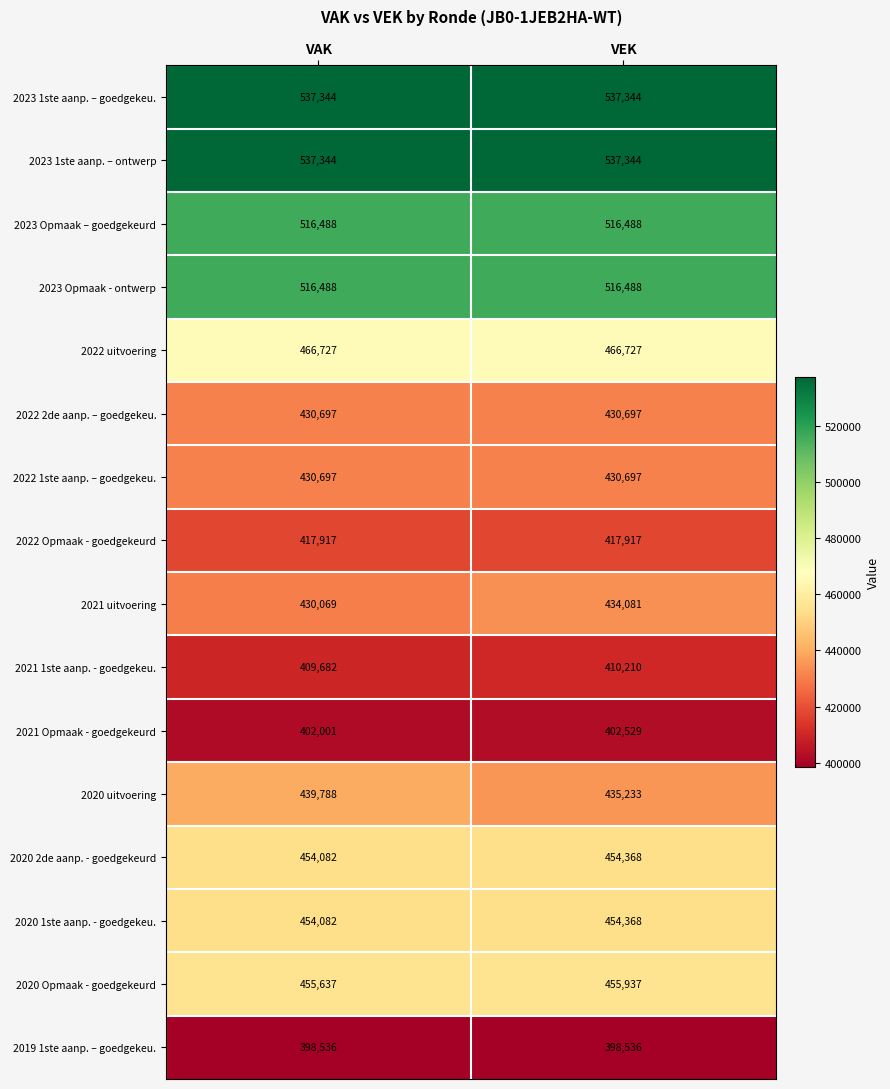

Read the 2019 1ste aanp. – goedgekeu. value at VEK.

398536